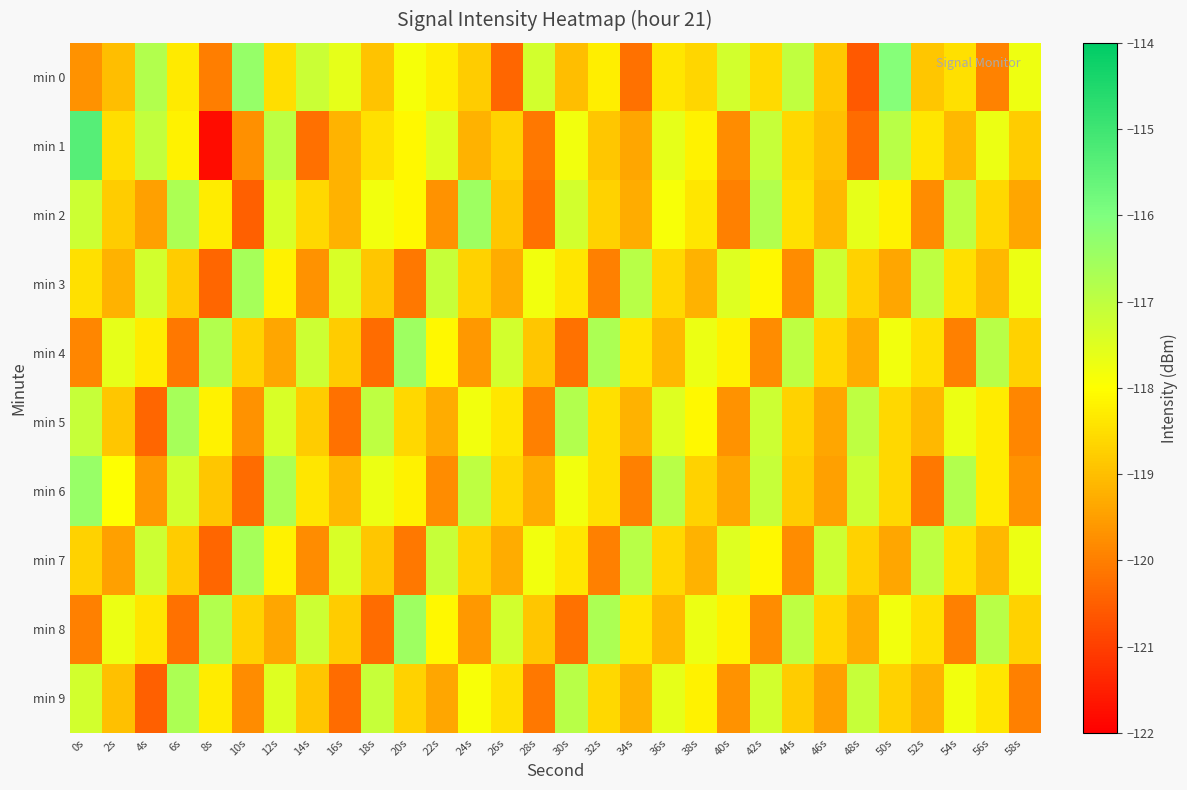

At how many categories does at least one series exceed -116?

1